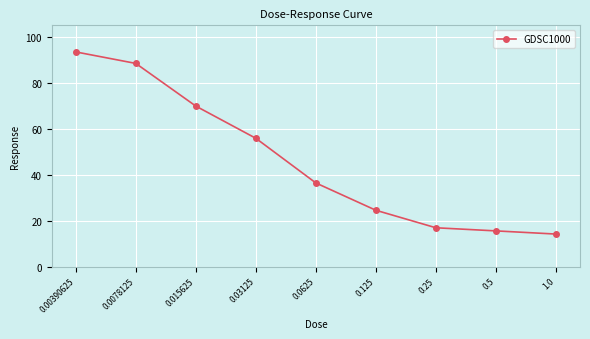

What is the ratio of the value at 0.03125 to the value at 0.00390625?

0.6